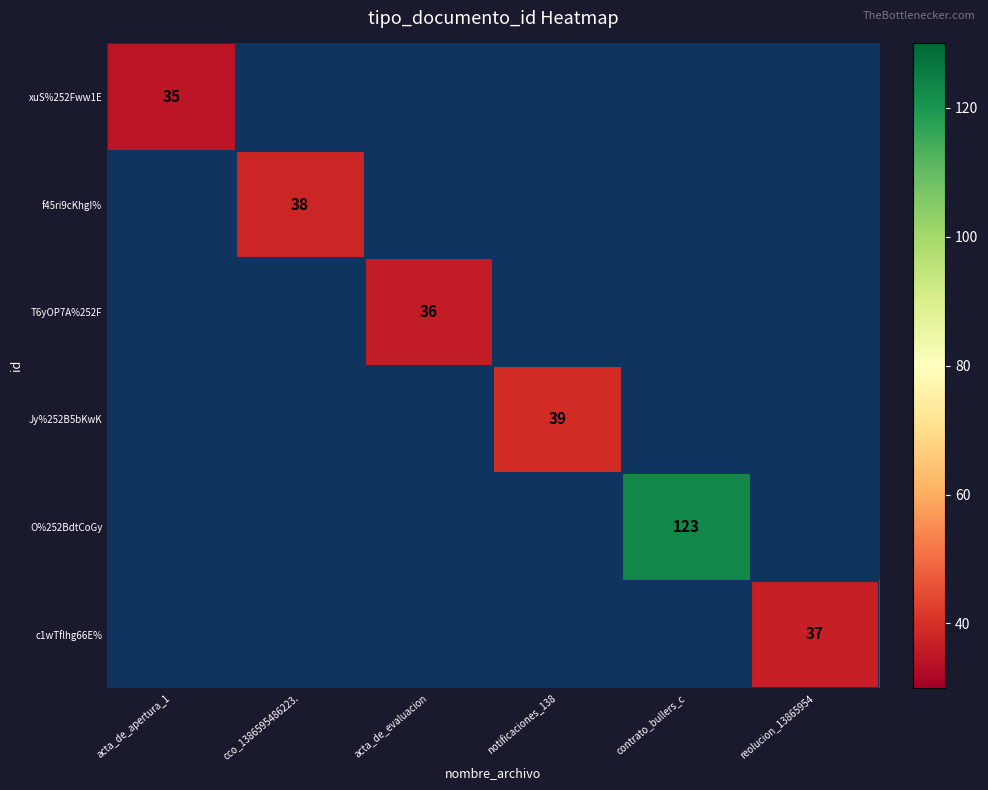

True or false: c1wTflhg66E% has a value of 18 at reolucion_13865954.

False